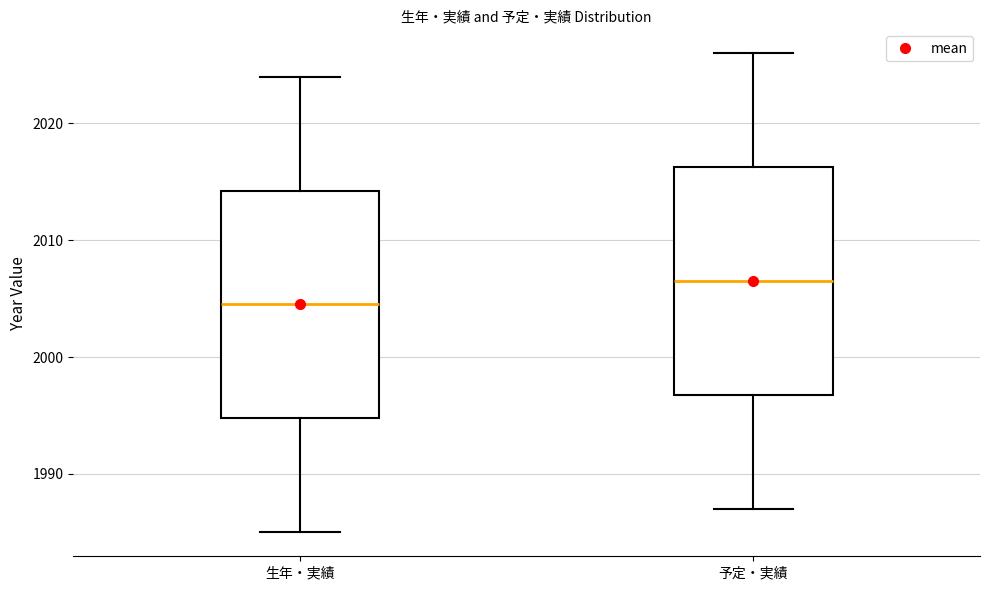

Which box's median line is the highest?

予定・実績